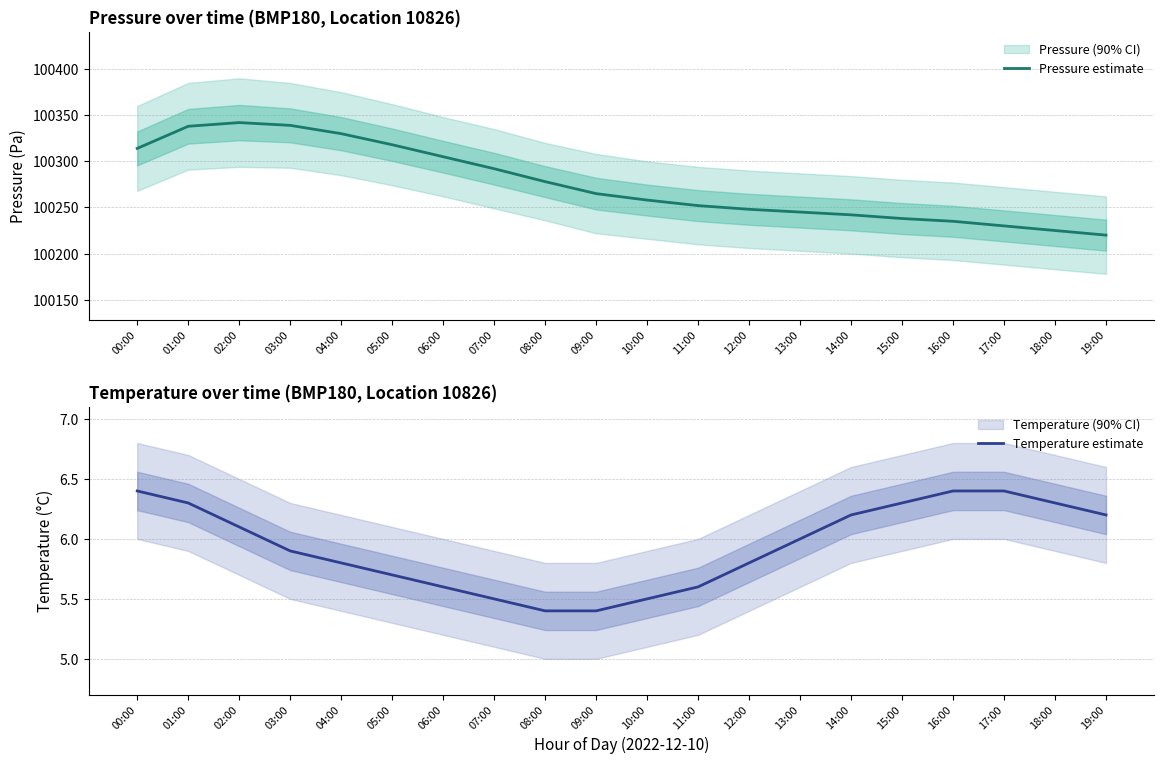

What is the sum of all Temperature estimate values?

118.8